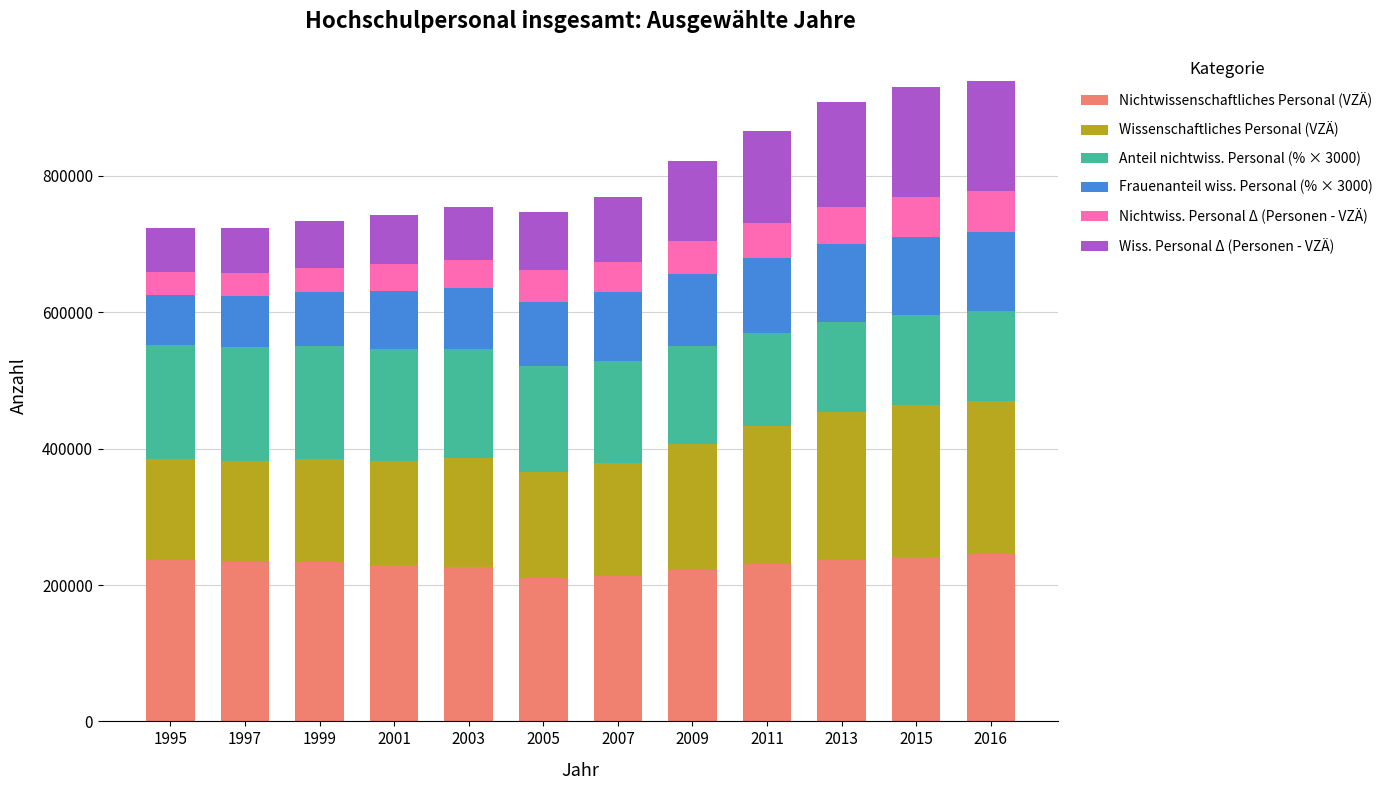

How many bars are there in total?

12